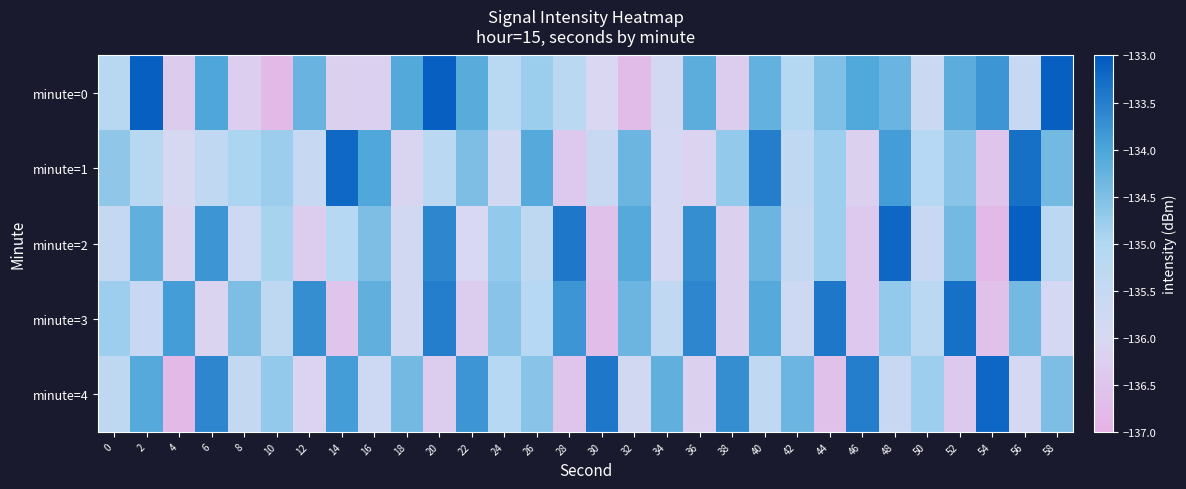

At 22, list the series in order from largest to smallest.

minute=4, minute=0, minute=1, minute=2, minute=3